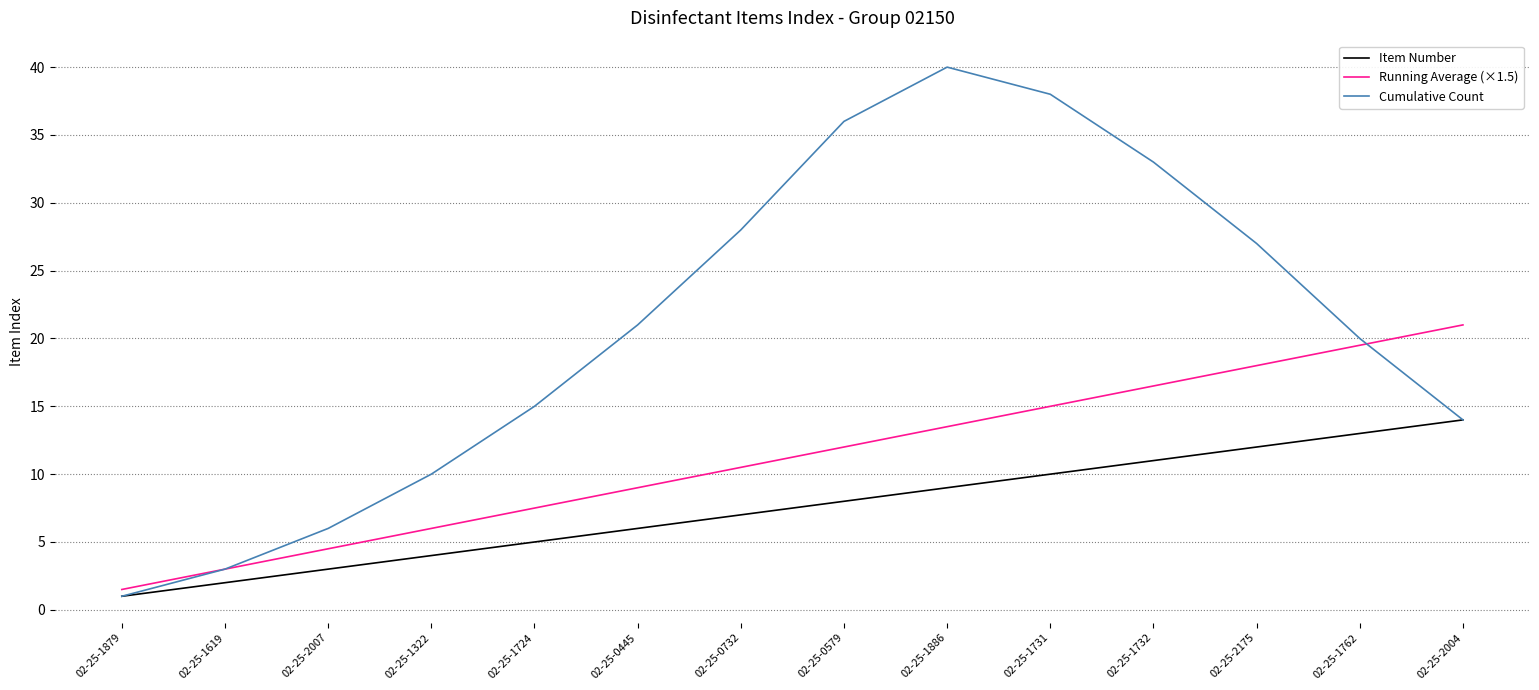

What is the sum of all Item Number values?

105.0